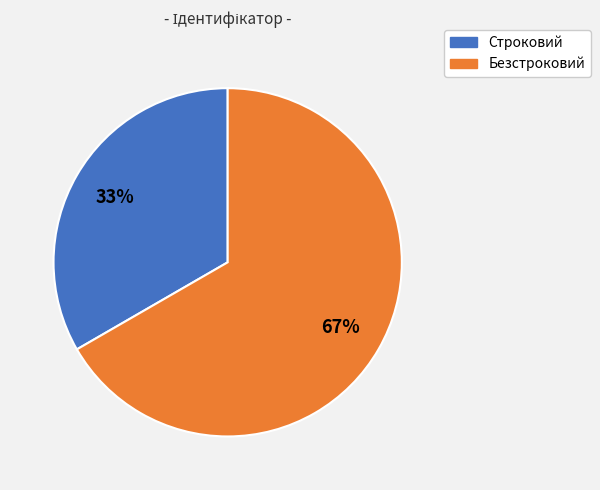

Is the sum of Строковий and Безстроковий greater than half?

Yes